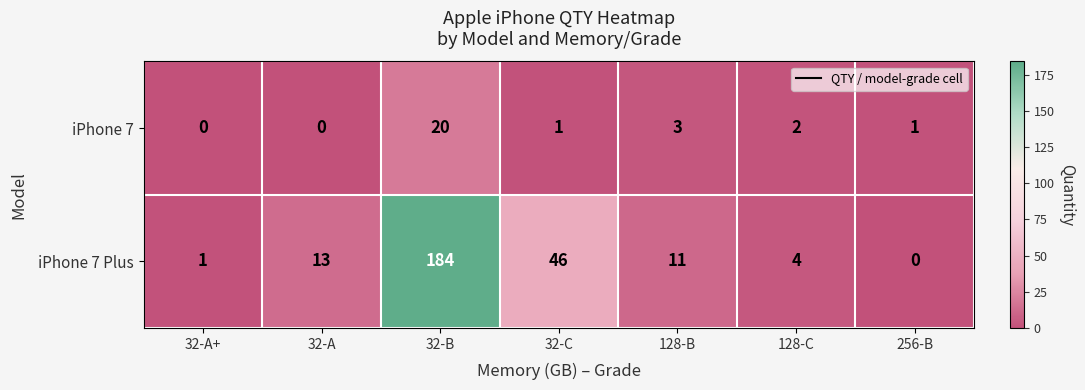

Which series changed the most between 32-B and 128-C?

iPhone 7 Plus